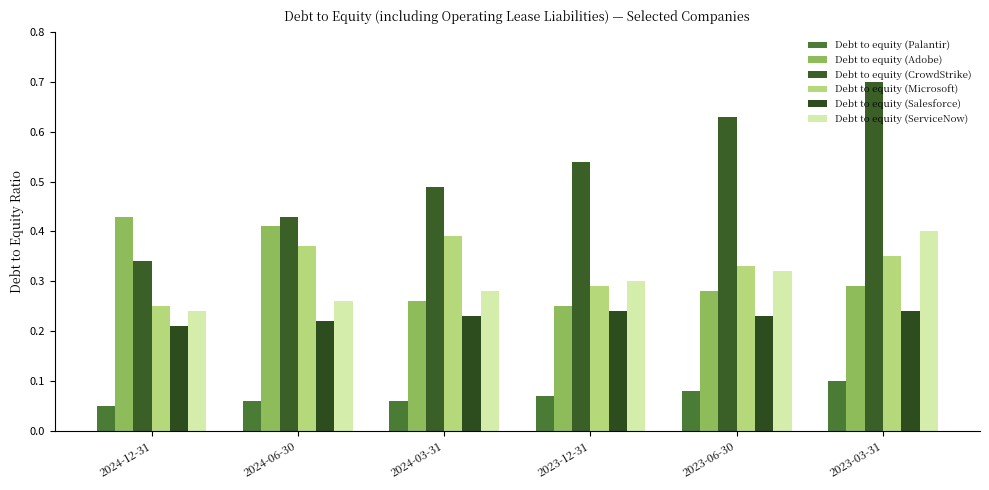

Reading left to right, list all the values displayed in this chart.

Debt to equity (Palantir): 0.1	0.1	0.1	0.1	0.1	0.1
Debt to equity (Adobe): 0.4	0.4	0.3	0.2	0.3	0.3
Debt to equity (CrowdStrike): 0.3	0.4	0.5	0.5	0.6	0.7
Debt to equity (Microsoft): 0.2	0.4	0.4	0.3	0.3	0.3
Debt to equity (Salesforce): 0.2	0.2	0.2	0.2	0.2	0.2
Debt to equity (ServiceNow): 0.2	0.3	0.3	0.3	0.3	0.4